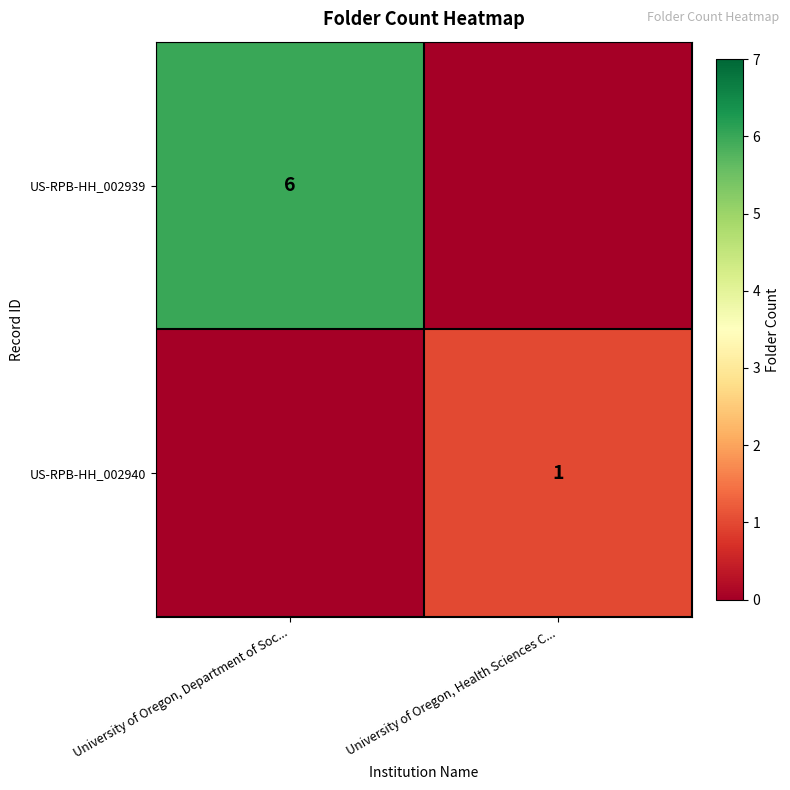

The value of US-RPB-HH_002940 at University of Oregon, Health Sciences C... is 1. True or false?

True